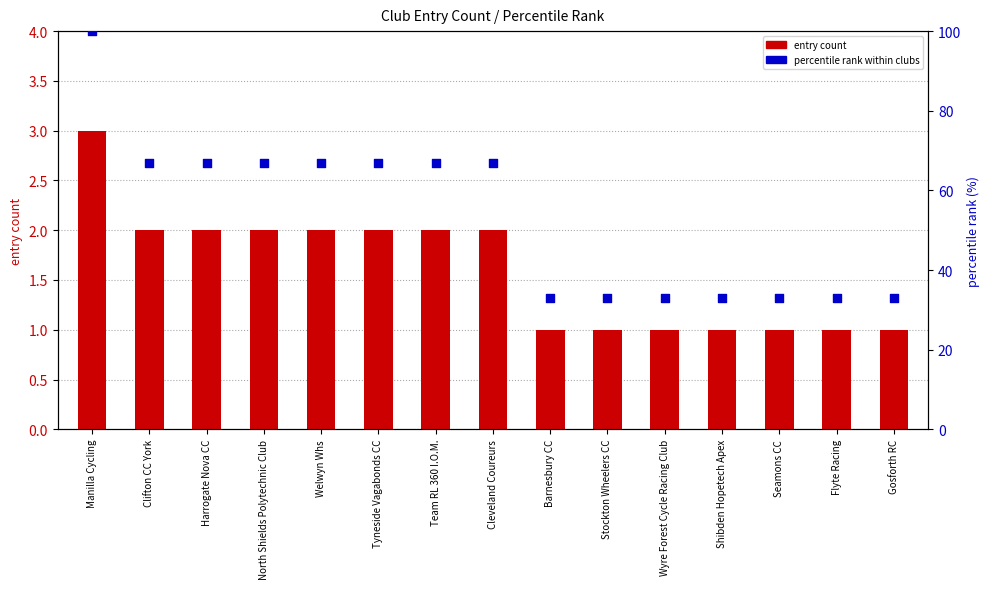

Which series has the widest spread of Y values?

percentile rank within clubs